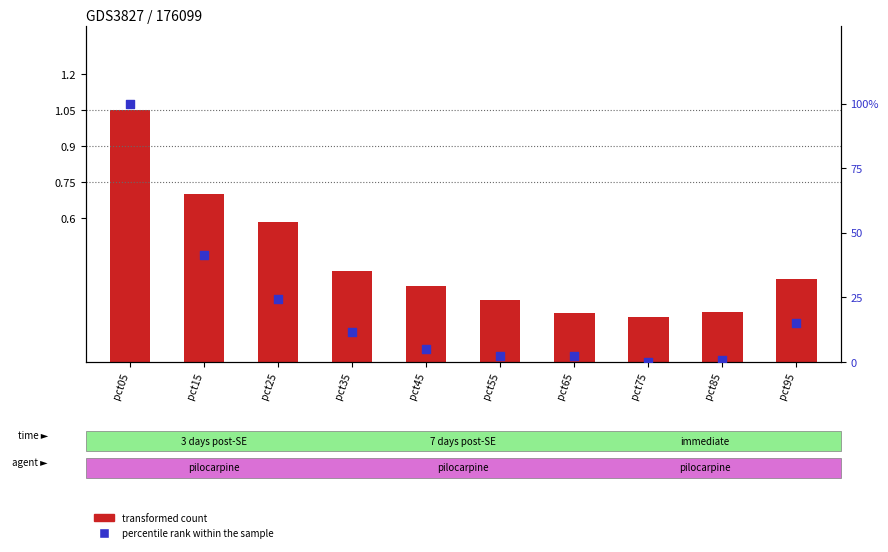

Which series reaches the minimum Y coordinate?

percentile rank within the sample